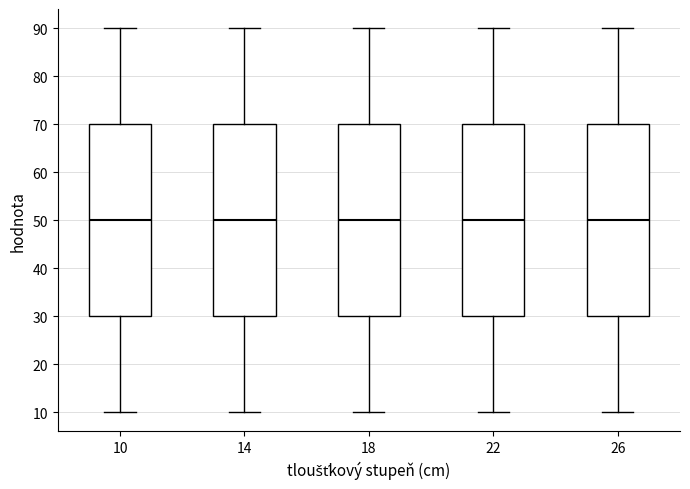

Where does the median line of the box at x = 22 sit on the y-axis? The values are not printed on the chart, so give them approximately, as read against the axis.

50